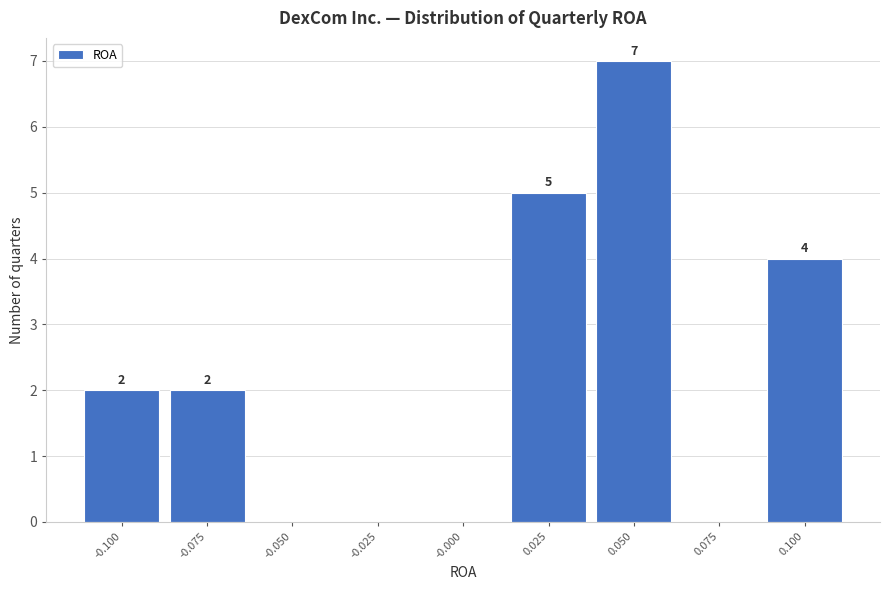

Reading left to right, extract all data points from this chart.

-0.100=2	-0.075=2	-0.050=0	-0.025=0	-0.000=0	0.025=5	0.050=7	0.075=0	0.100=4